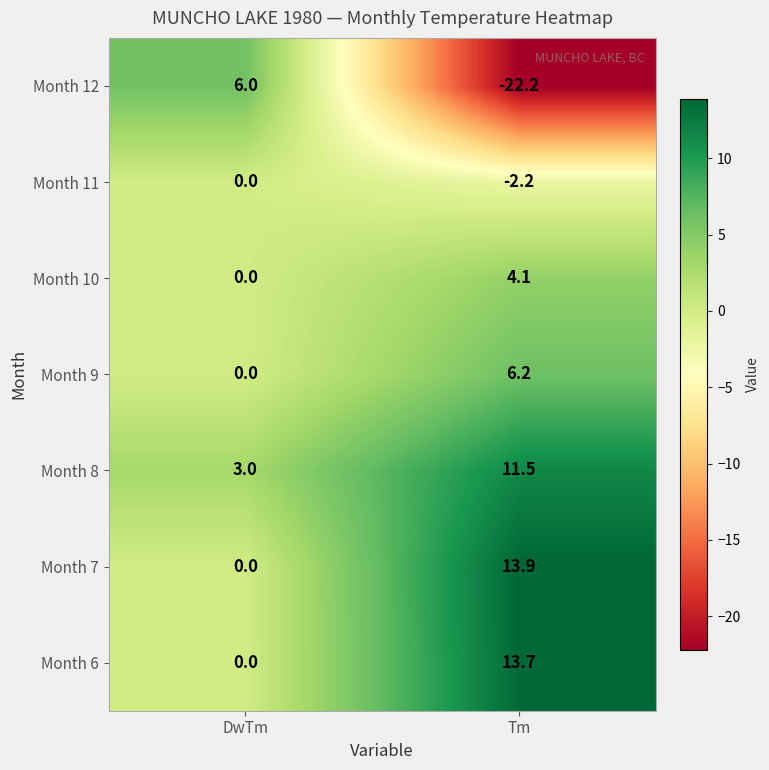

What is the smallest value displayed?

-22.2